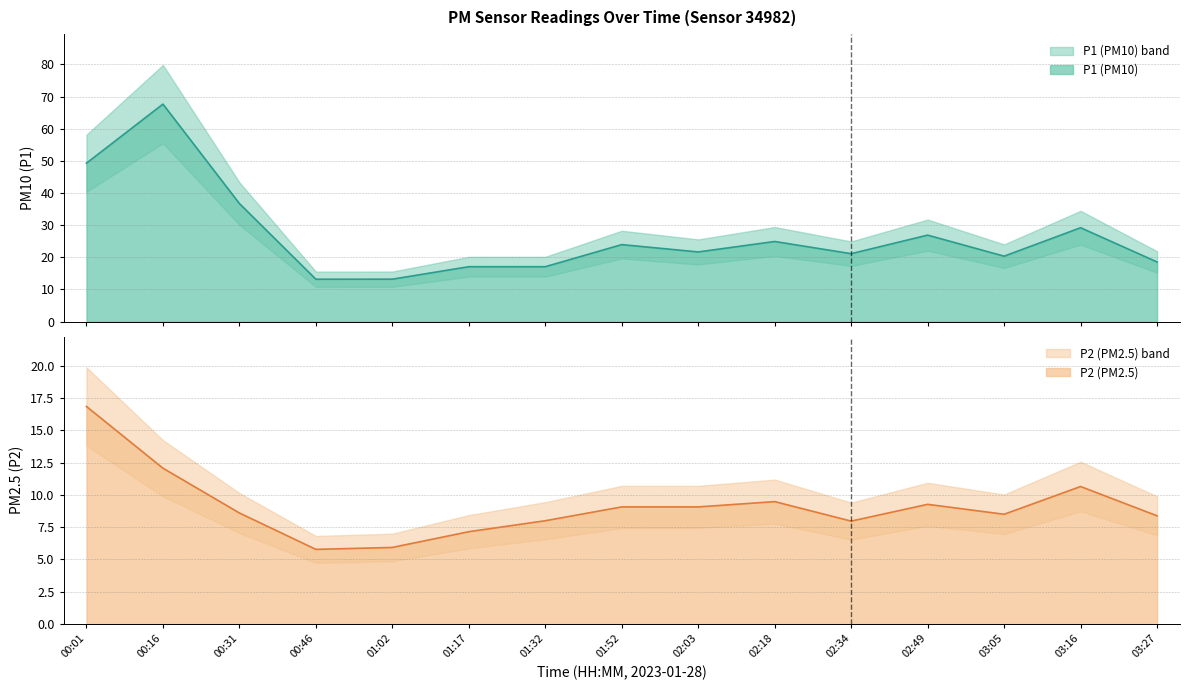

Reading left to right, extract all data points from this chart.

P1: 00:01=49.3	00:16=67.7	00:31=36.7	00:46=13.2	01:02=13.2	01:17=17.1	01:32=17.1	01:52=23.9	02:03=21.7	02:18=24.9	02:34=21.1	02:49=26.9	03:05=20.4	03:16=29.2	03:27=18.6
P2: 00:01=16.9	00:16=12.1	00:31=8.6	00:46=5.8	01:02=5.9	01:17=7.2	01:32=8.0	01:52=9.1	02:03=9.1	02:18=9.5	02:34=8.0	02:49=9.3	03:05=8.5	03:16=10.7	03:27=8.4